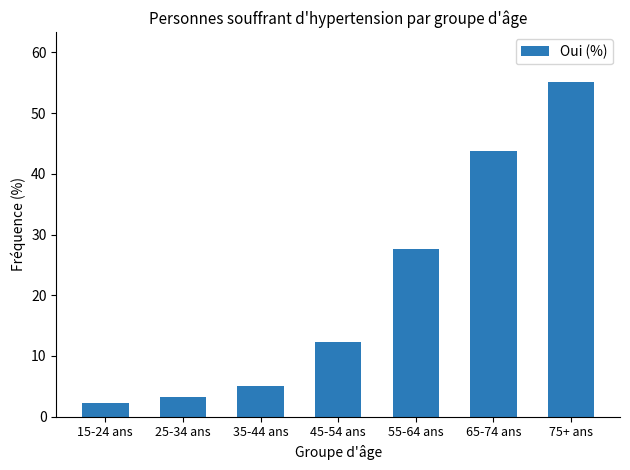

Between 25-34 ans and 35-44 ans, which is larger?

35-44 ans